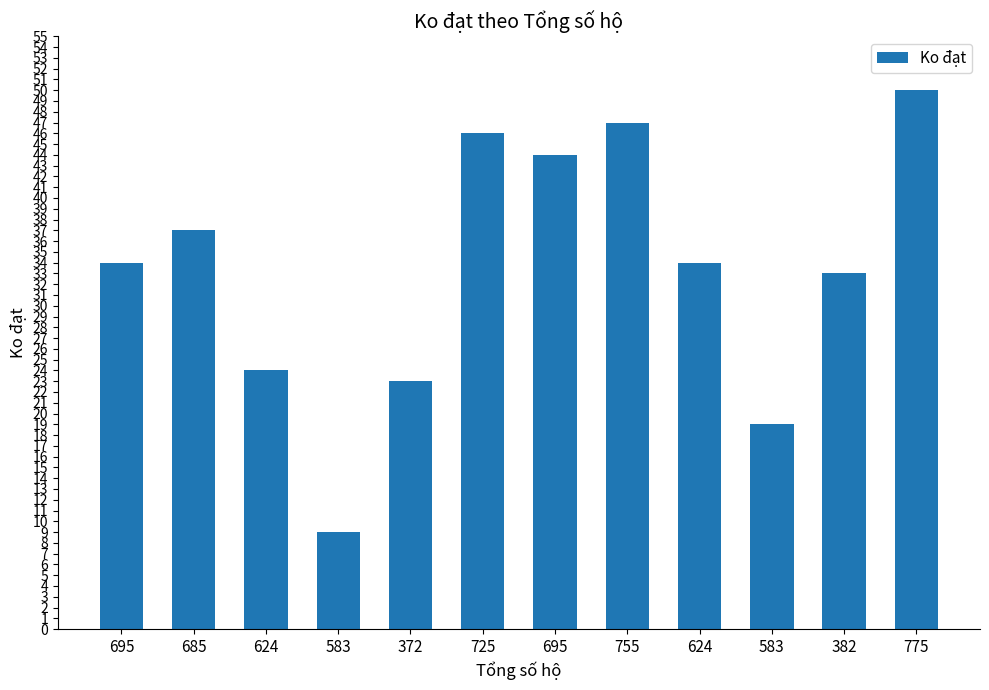

At which category does the chart reach its minimum across all series?

583